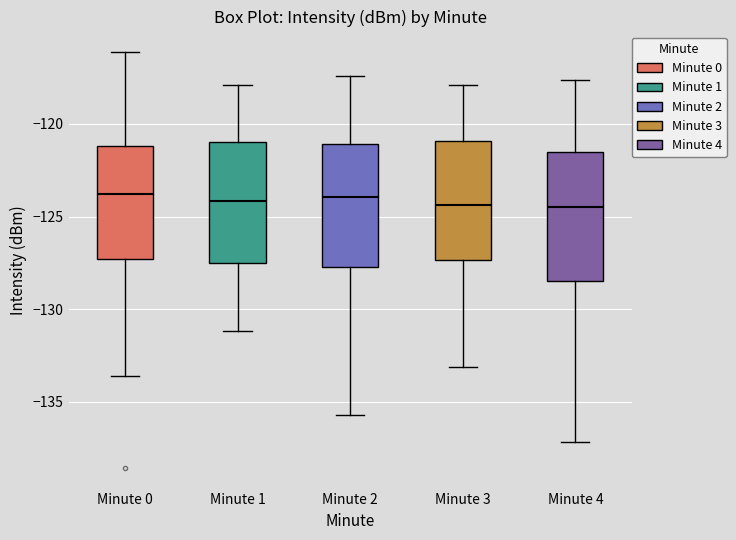

Reading left to right, read every box against the y-axis: the position of its median line, the range the box covers, and the ends of its whiskers. The values are not printed on the chart, so give them approximately, as read against the axis.

Minute 0: median -124.0, box -127.5 to -121.0, whiskers -133.5 to -116.0
Minute 1: median -124.0, box -127.5 to -121.0, whiskers -131.0 to -118.0
Minute 2: median -124.0, box -127.5 to -121.0, whiskers -135.5 to -117.5
Minute 3: median -124.5, box -127.5 to -121.0, whiskers -133.0 to -118.0
Minute 4: median -124.5, box -128.5 to -121.5, whiskers -137.0 to -117.5